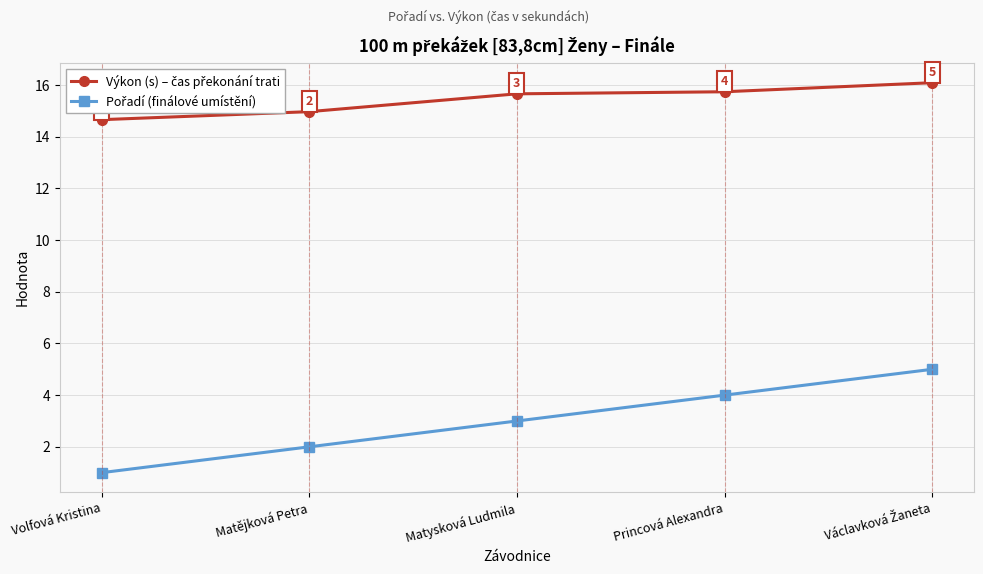

What is the maximum value shown in the chart?

16.1